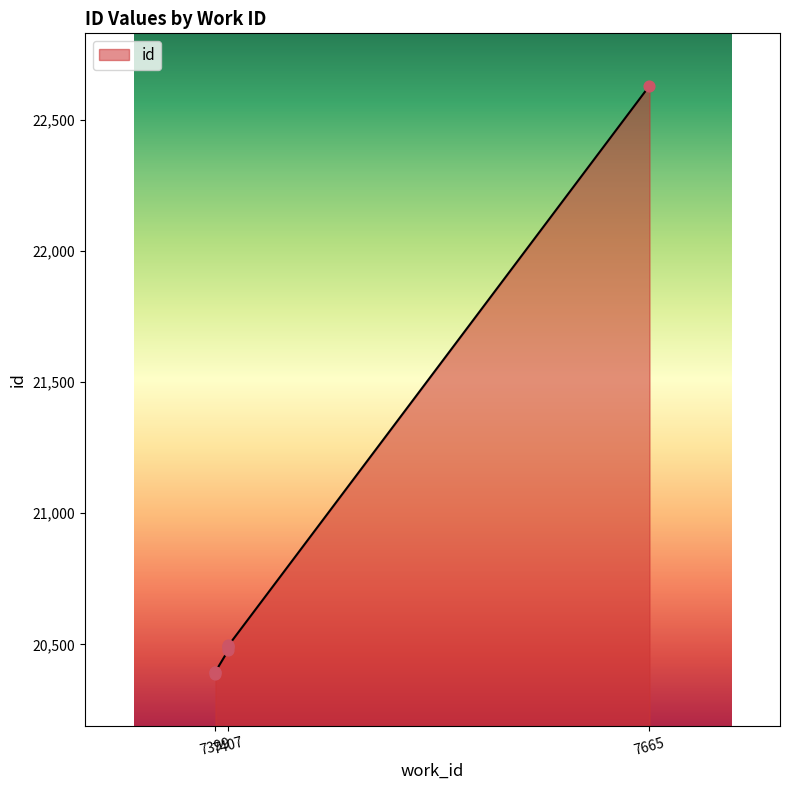

What is the change in value from 7399 to 7665?

+2234